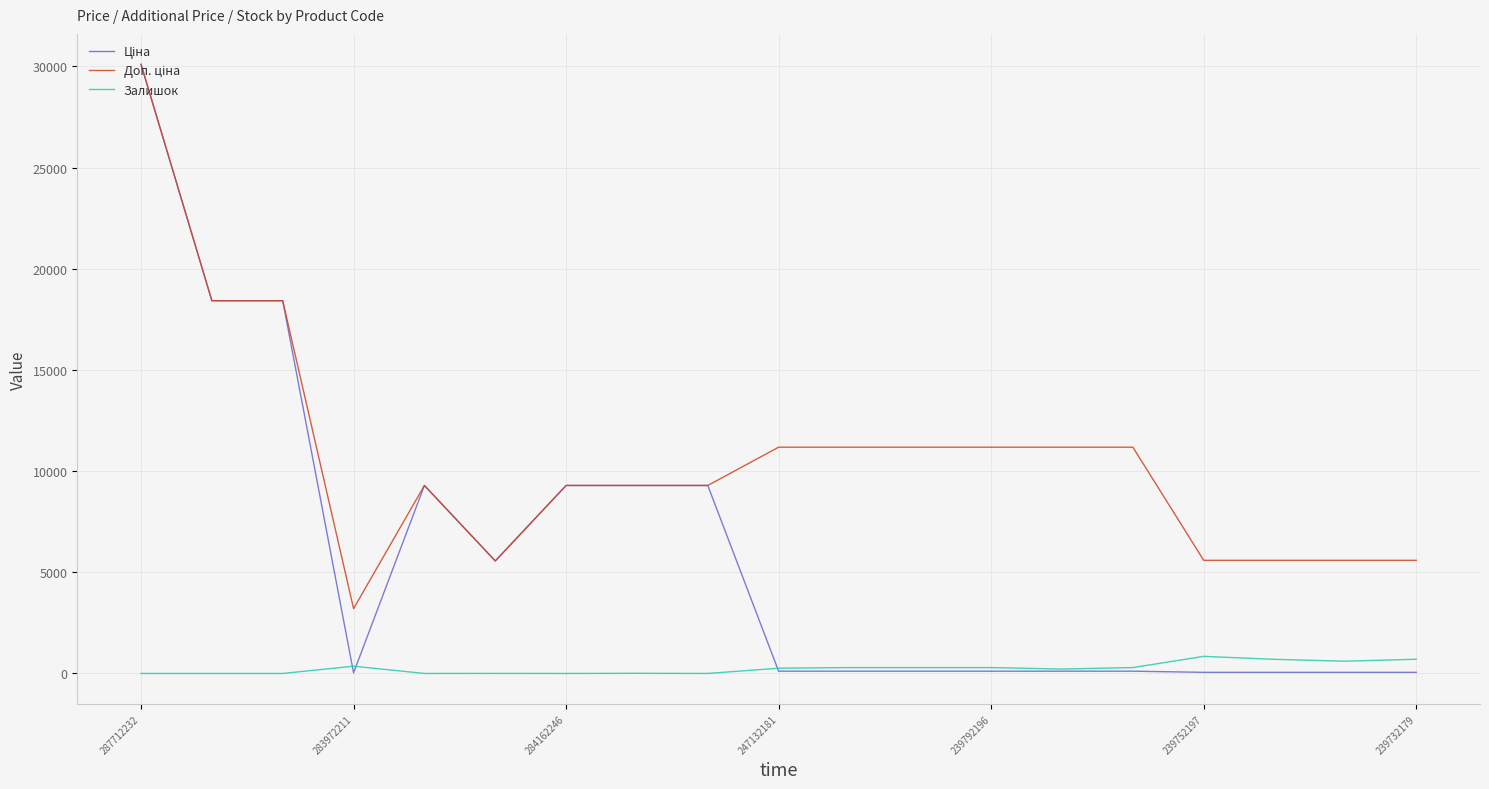

What is the maximum value shown in the chart?

30102.8